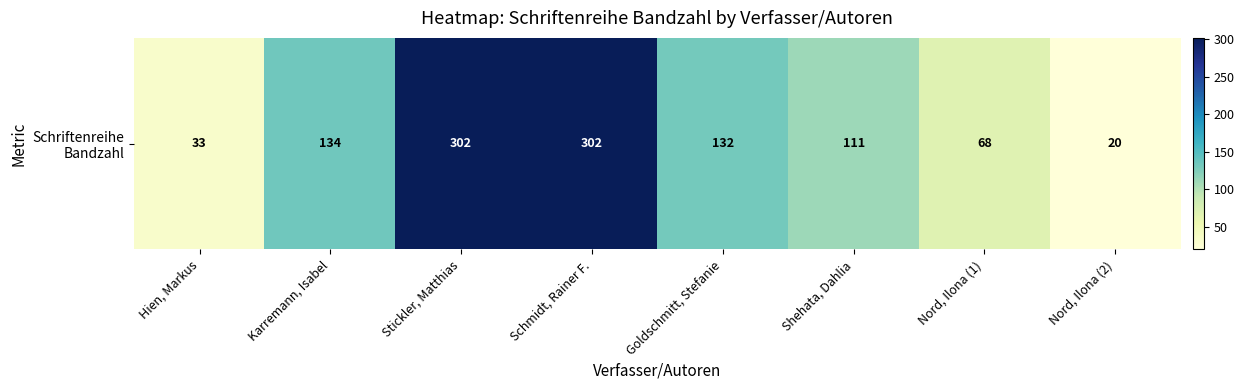

How many data points does each series have?

8